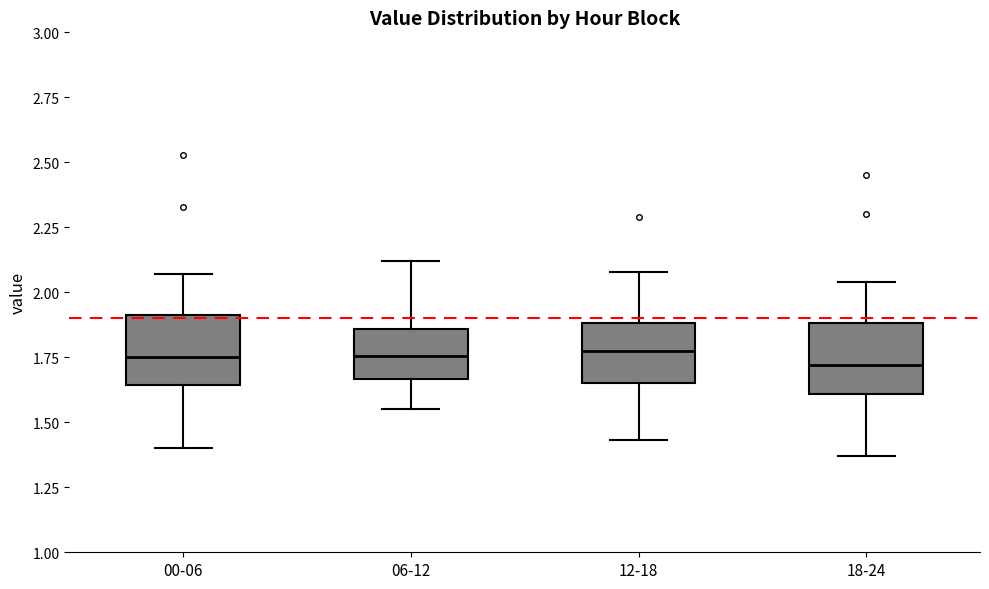

Reading left to right, read every box against the y-axis: the position of its median line, the range the box covers, and the ends of its whiskers. The values are not printed on the chart, so give them approximately, as read against the axis.

00-06: median 1.75, box 1.65 to 1.90, whiskers 1.40 to 2.05
06-12: median 1.75, box 1.65 to 1.85, whiskers 1.55 to 2.10
12-18: median 1.80, box 1.65 to 1.90, whiskers 1.45 to 2.10
18-24: median 1.70, box 1.60 to 1.90, whiskers 1.35 to 2.05